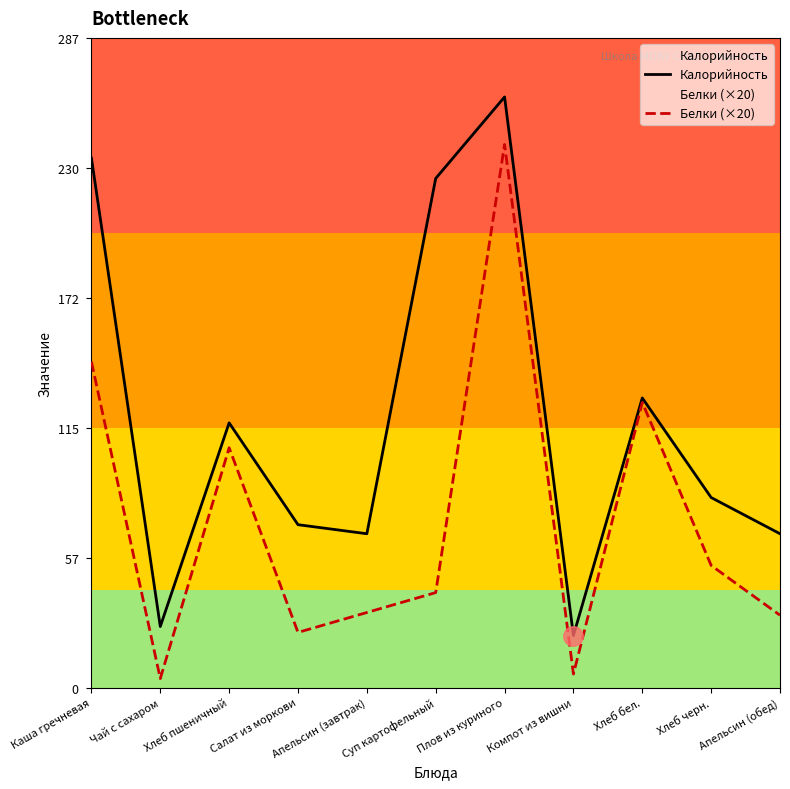

What is the difference between the maximum and second lowest values in the Белки (×20) series?

234.0